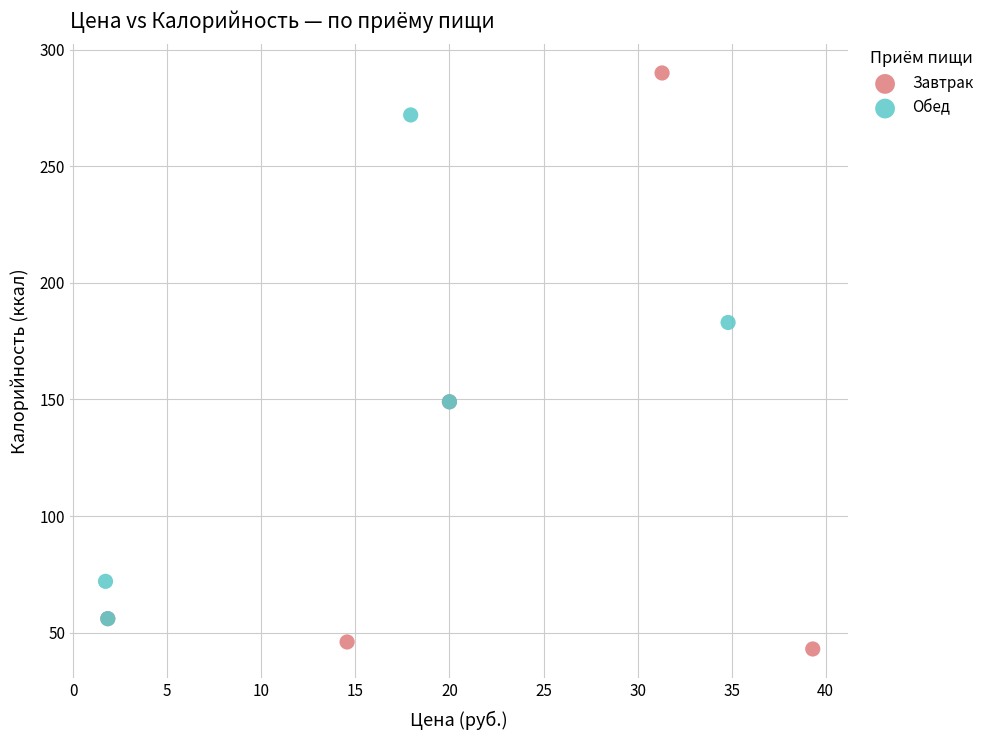

Which series has the largest Y range (max minus min)?

Завтрак